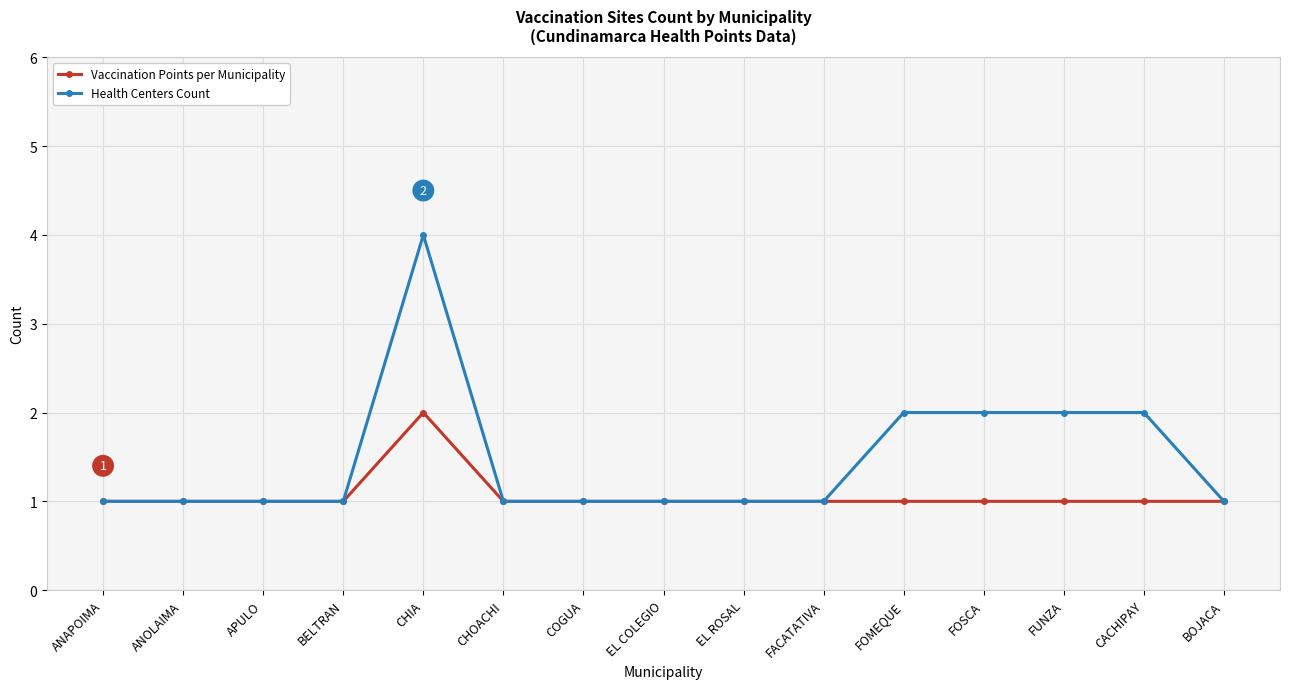

What is the label of the 3rd point from the right?

FUNZA